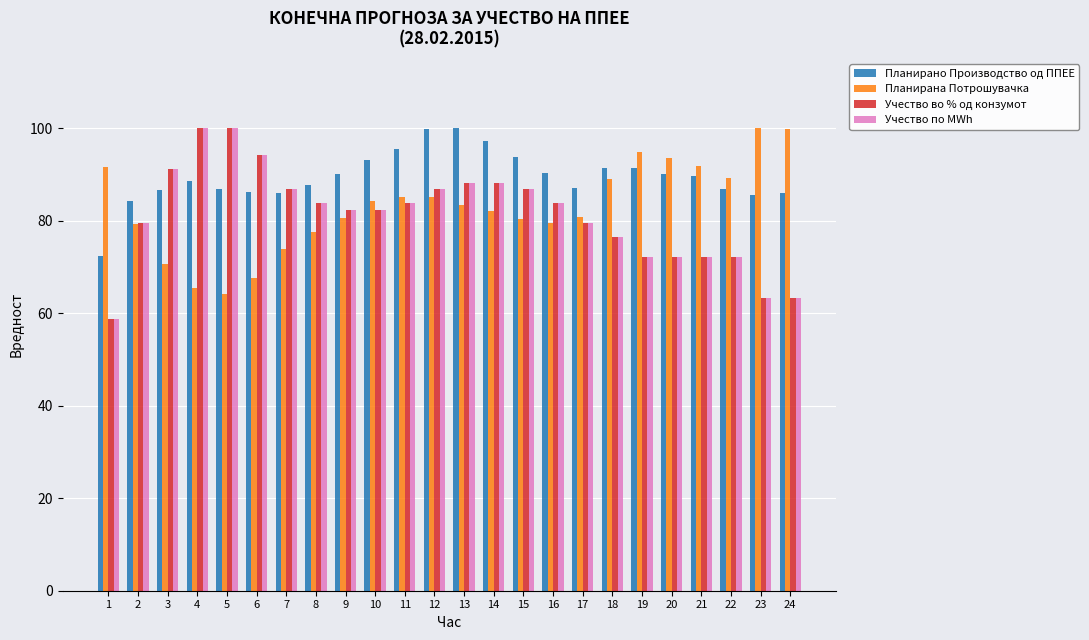

How many distinct data groups are displayed?

4